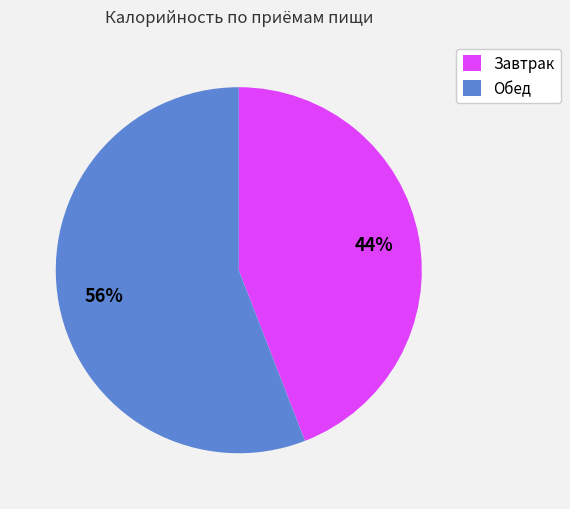

Is it true that Обед is 67% of the pie?

False